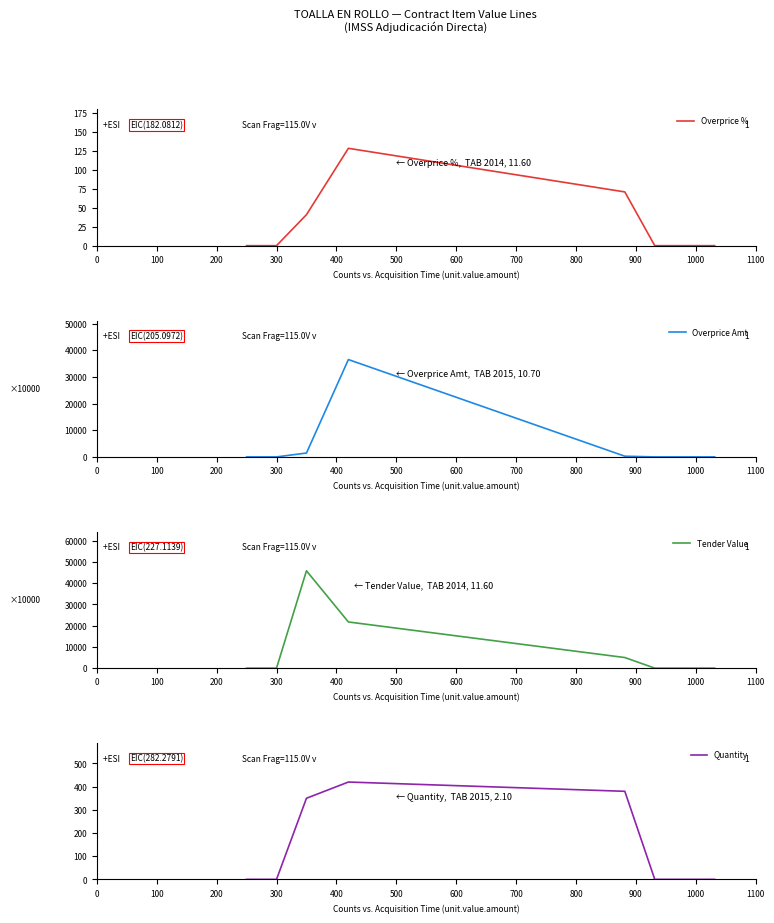

Reading left to right, extract all data points from this chart.

Overprice %: 0=0.0	100=0.0	200=40.8	300=128.2	400=70.8	500=0.0	600=0.0
Overprice Amt: 0=0.0	100=0.0	200=1452.0	300=36547.8	400=263.2	500=0.0	600=0.0
Tender Value: 0=0.0	100=0.0	200=45878.0	300=21761.6	400=4992.6	500=0.0	600=0.0
Quantity: 0=0.0	100=0.0	200=350.0	300=420.0	400=380.0	500=0.0	600=0.0